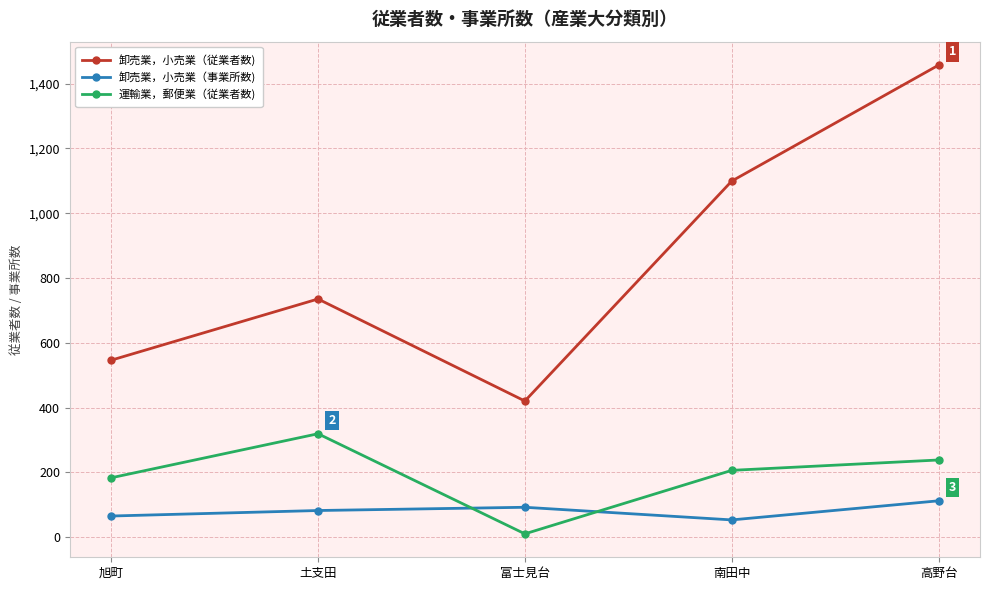

How many data points in 卸売業，小売業（事業所数) are less than 82?

2